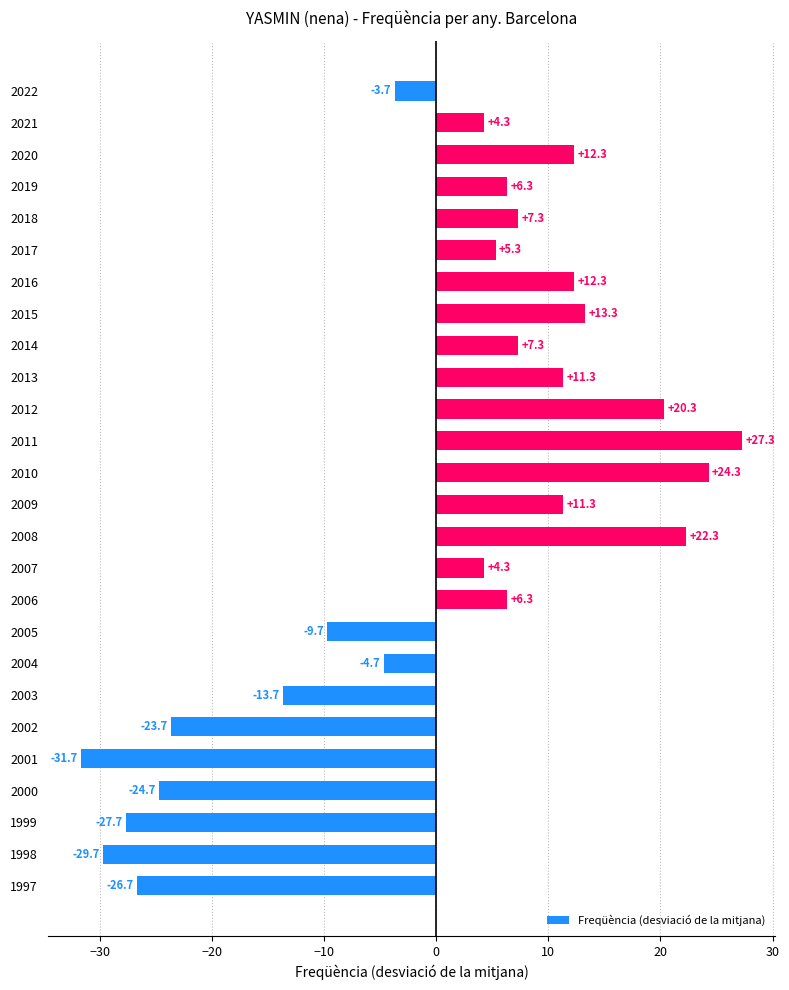

Which label corresponds to the smallest value in the chart?

2001